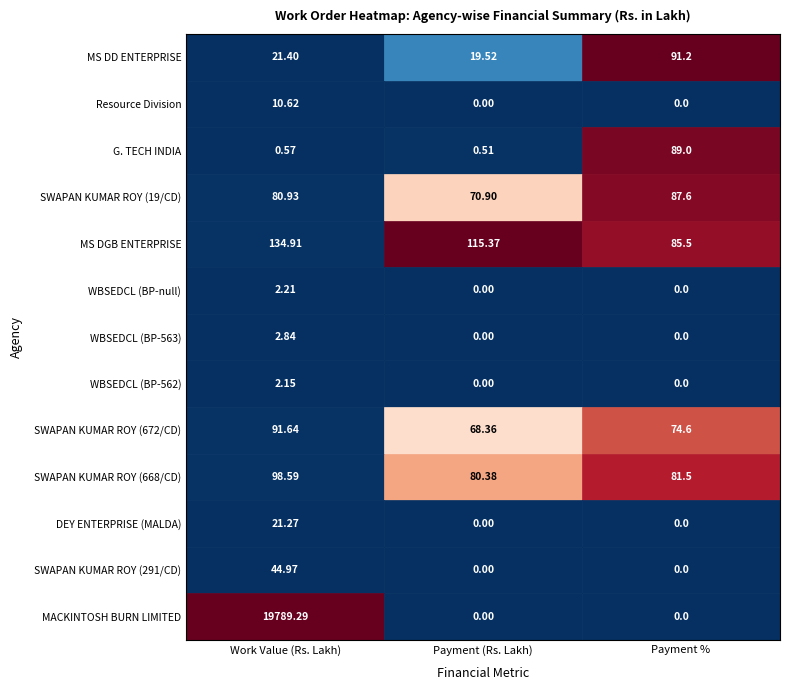

List the series in order of their peak value, highest first.

MACKINTOSH BURN LIMITED, MS DGB ENTERPRISE, SWAPAN KUMAR ROY (668/CD), SWAPAN KUMAR ROY (672/CD), MS DD ENTERPRISE, G. TECH INDIA, SWAPAN KUMAR ROY (19/CD), SWAPAN KUMAR ROY (291/CD), DEY ENTERPRISE (MALDA), Resource Division, WBSEDCL (BP-563), WBSEDCL (BP-null), WBSEDCL (BP-562)